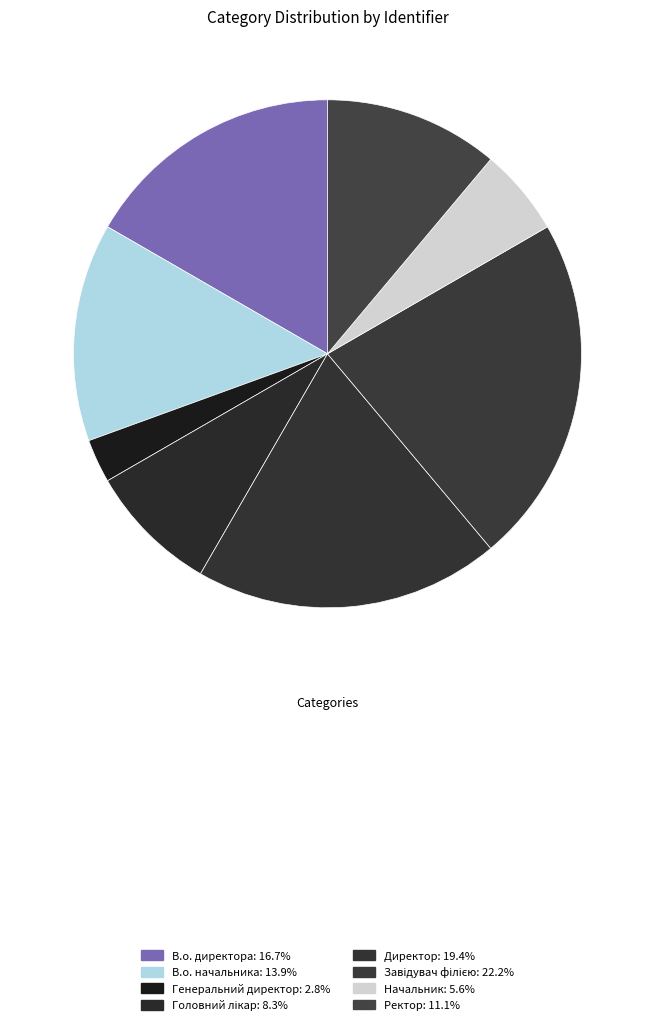

How many slices are in this pie chart?

8